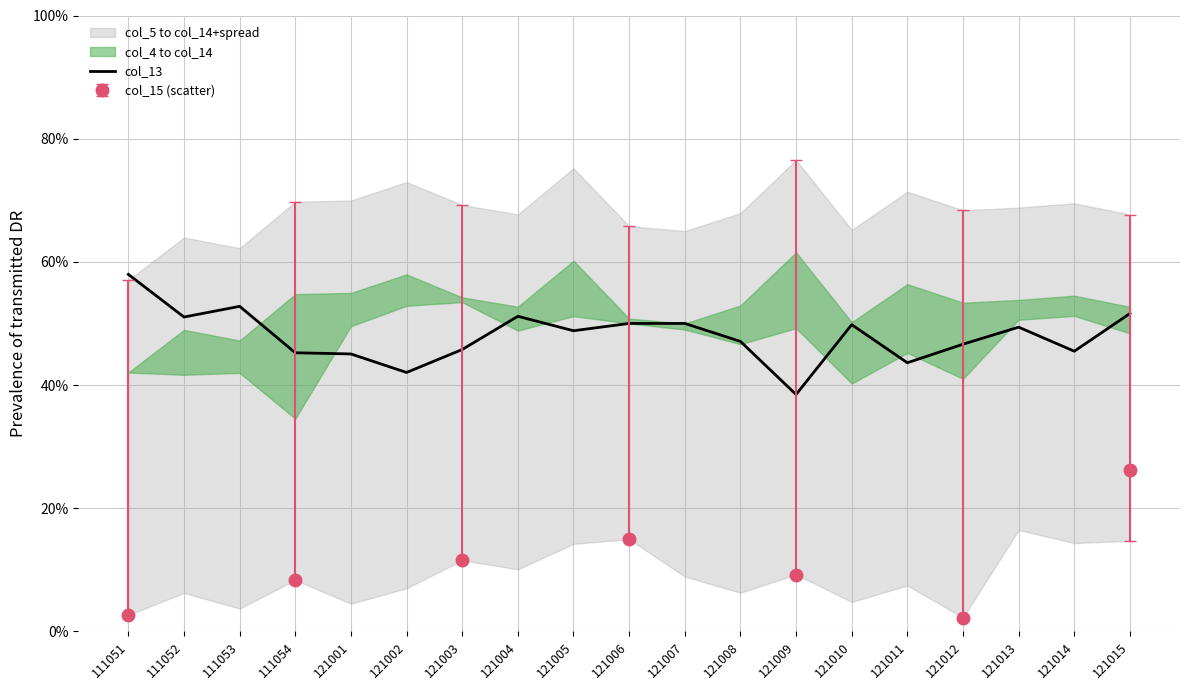

What is the sum of all values?

9.1